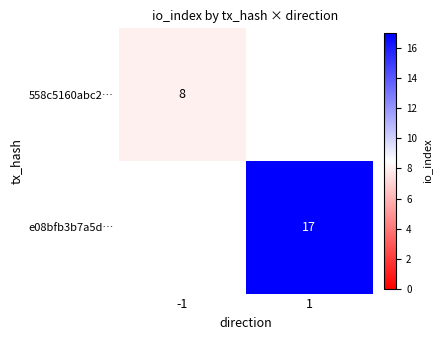

Is it true that 558c5160abc2… equals 8 at -1?

True